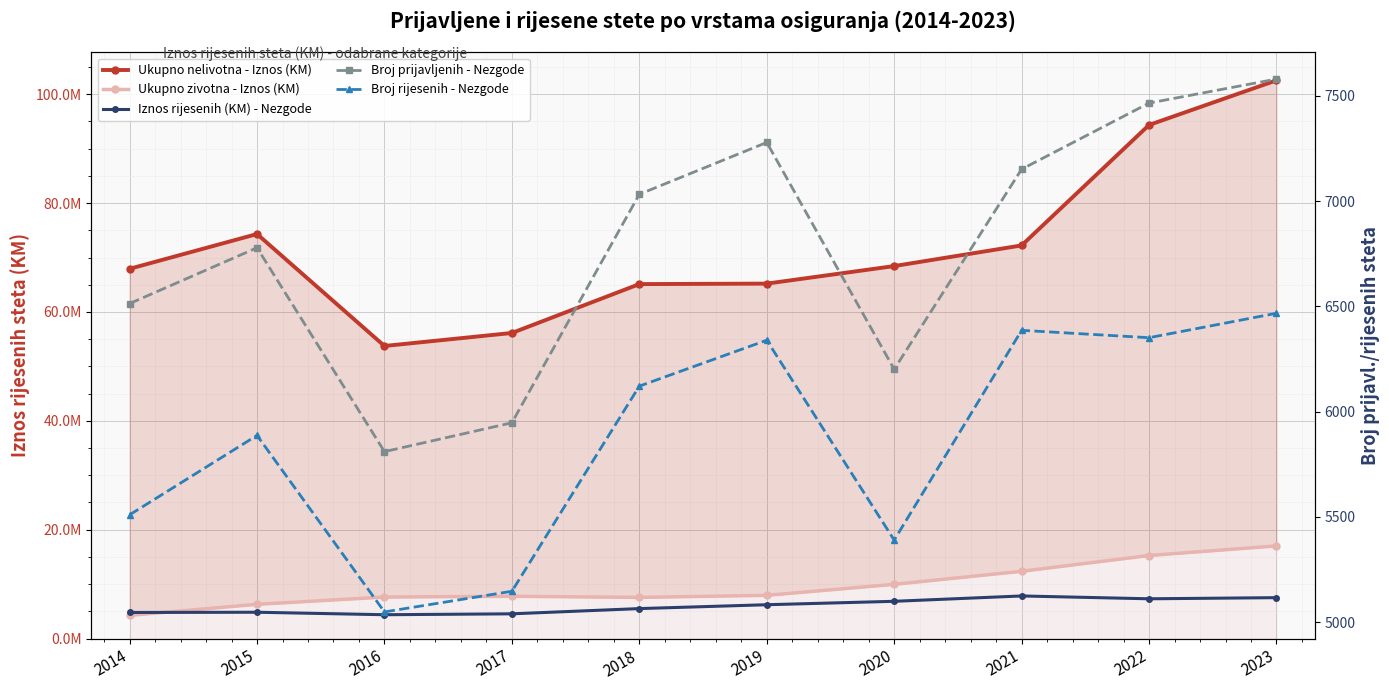

True or false: Ukupno nelivotna - Iznos (KM) and Ukupno zivotna - Iznos (KM) intersect in this chart.

False